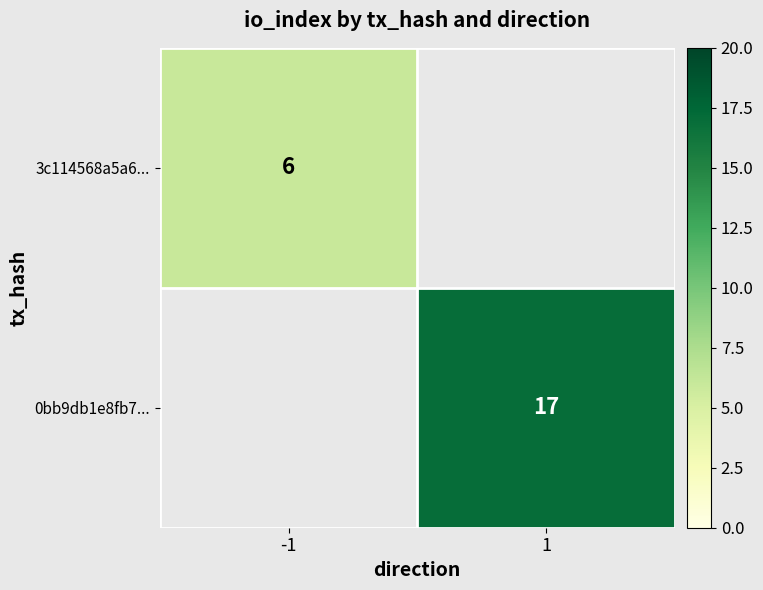

Which category has the lowest value in the 0bb9db1e8fb7... series?

-1